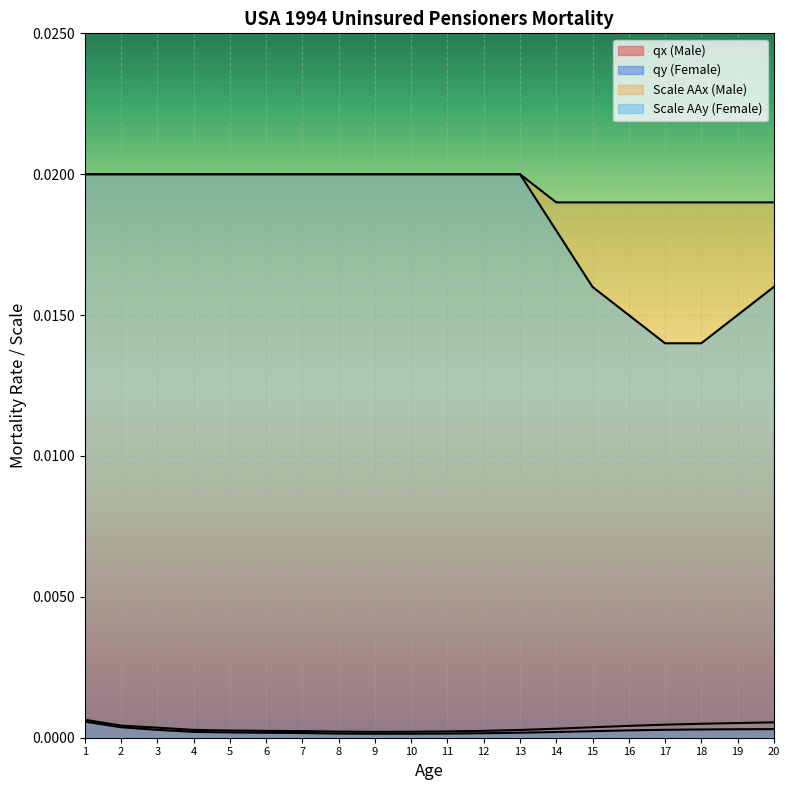

Which series has the largest total across all categories?

Scale AAx (Male)